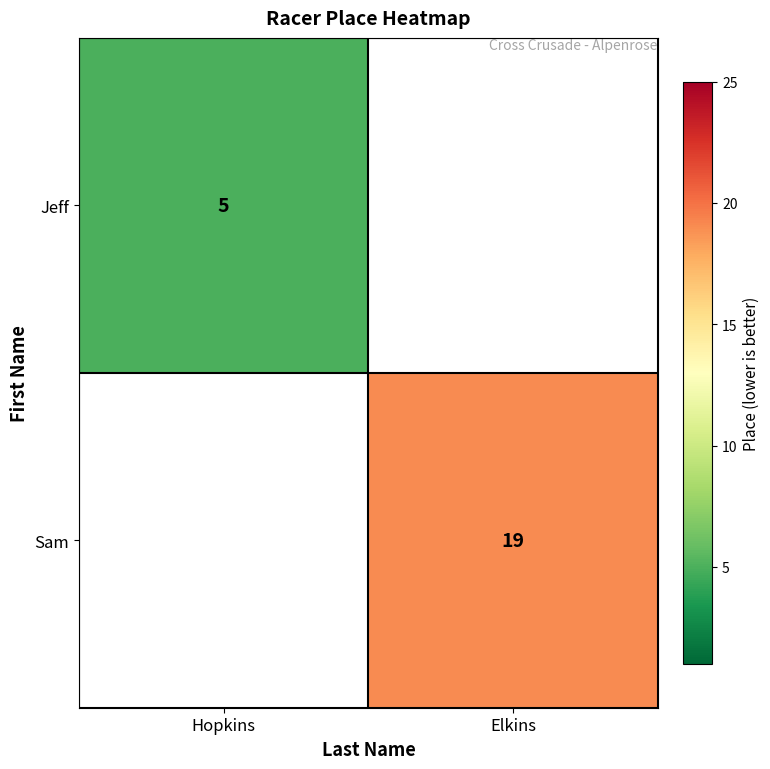

At which category does the chart reach its minimum across all series?

Hopkins